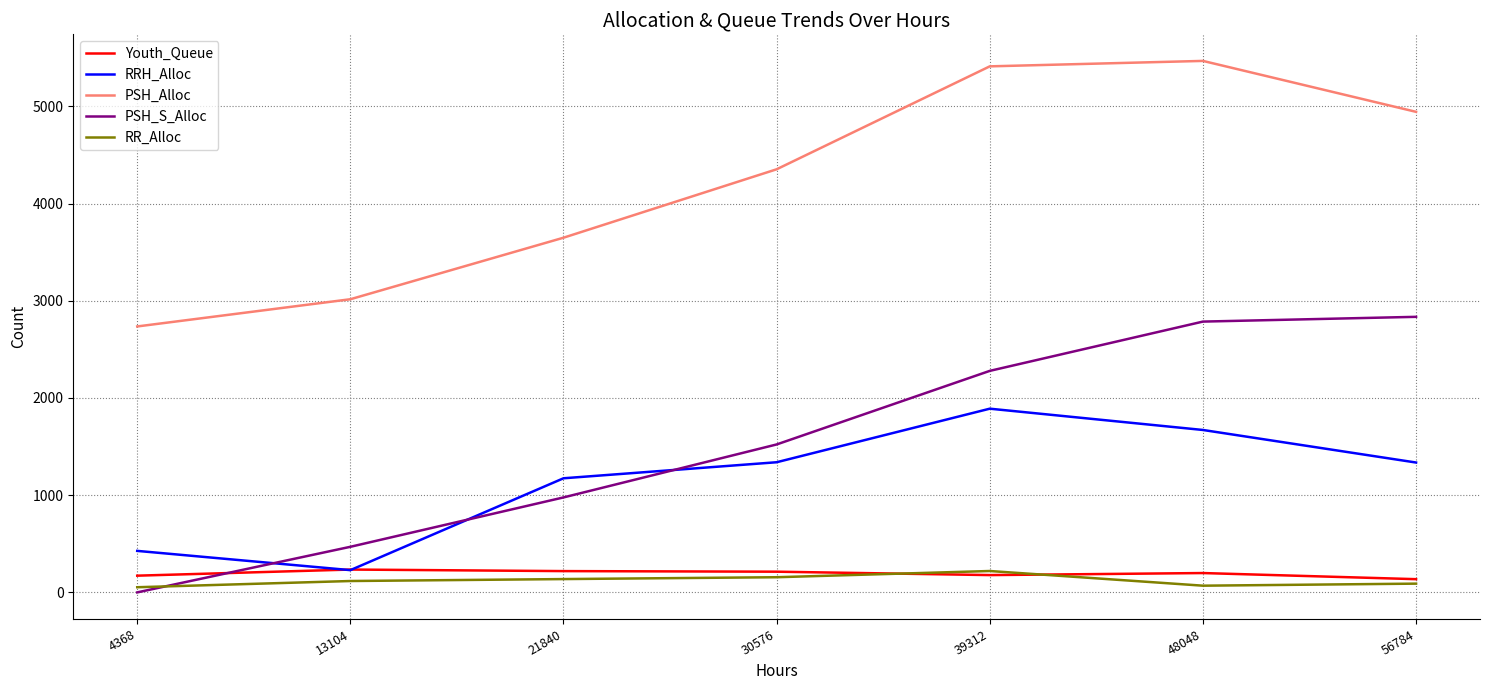

Is it true that RRH_Alloc equals 706 at 48048?

False